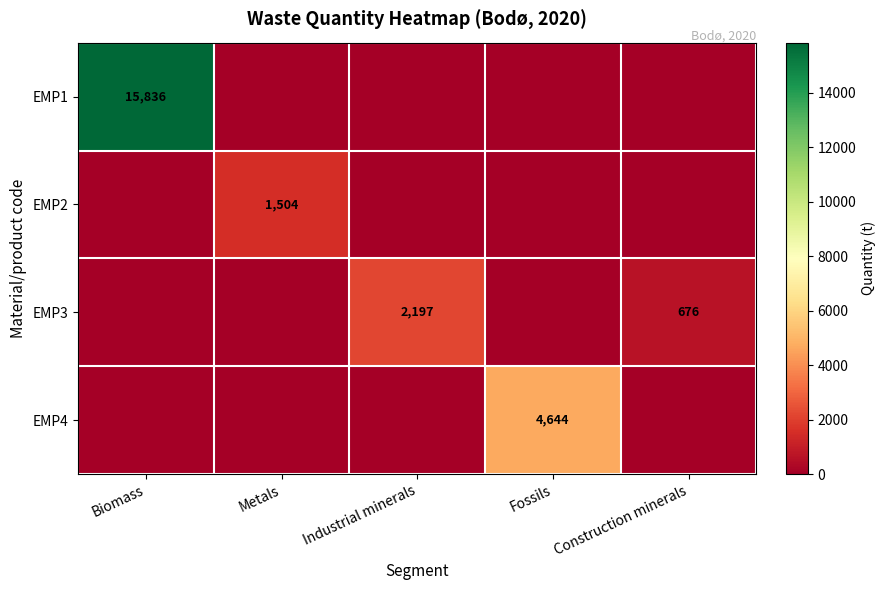

The value of EMP3 at Construction minerals is 993. True or false?

False